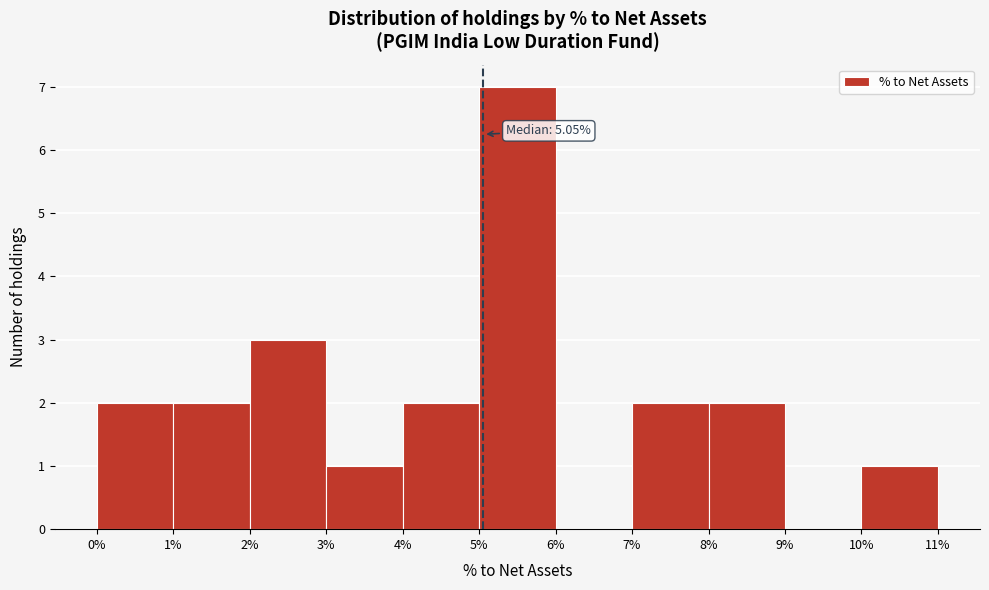

Which range on the x-axis has the tallest bar?

5% to 6%